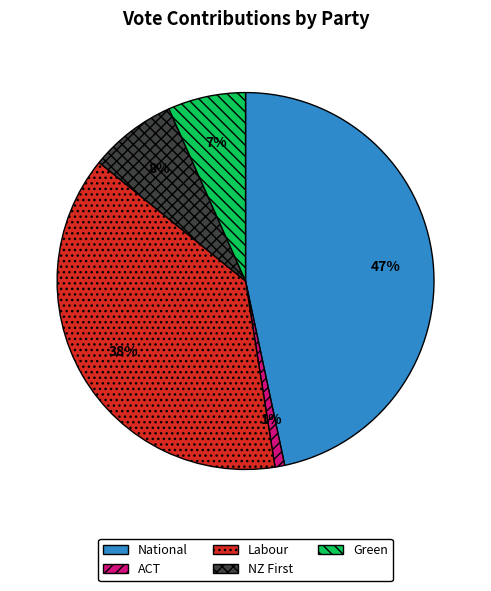

How many slices are in this pie chart?

5